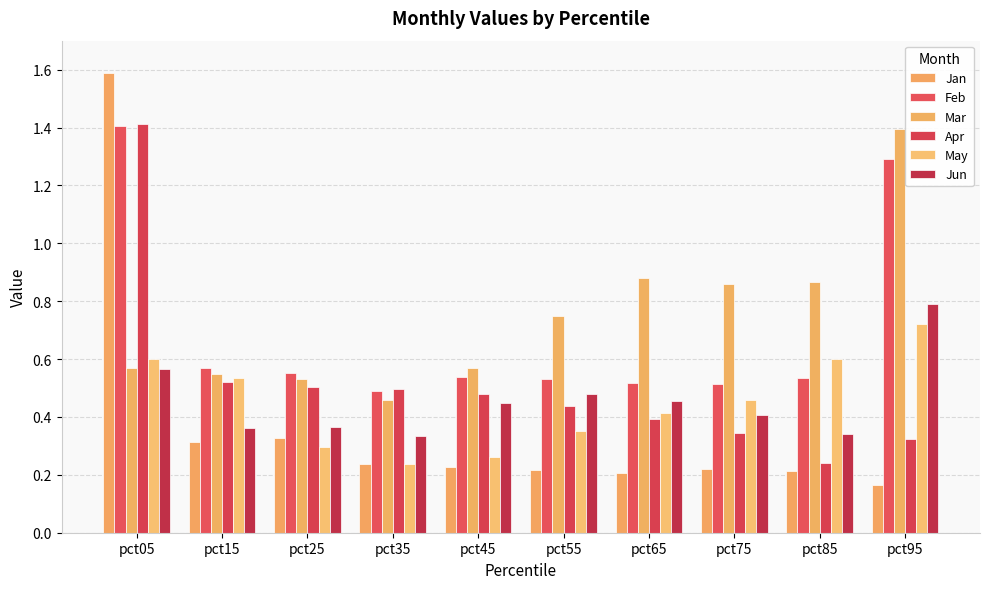

Read the Jan value at pct35.

0.2